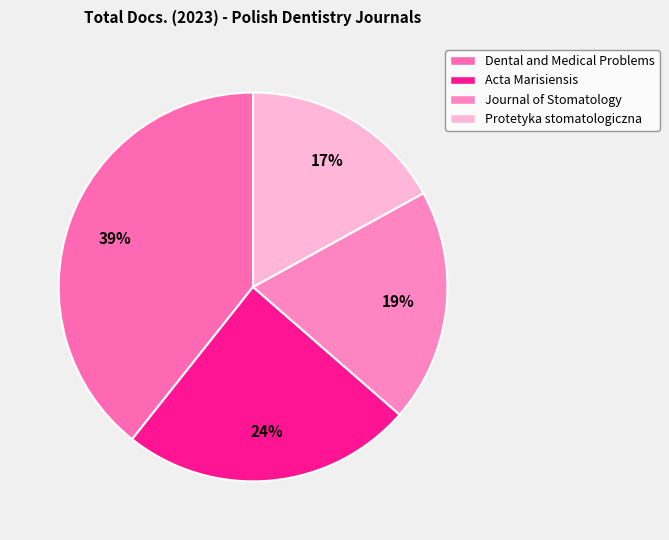

To the nearest percent, what is the difference between the largest and smallest slice percentages?

22%